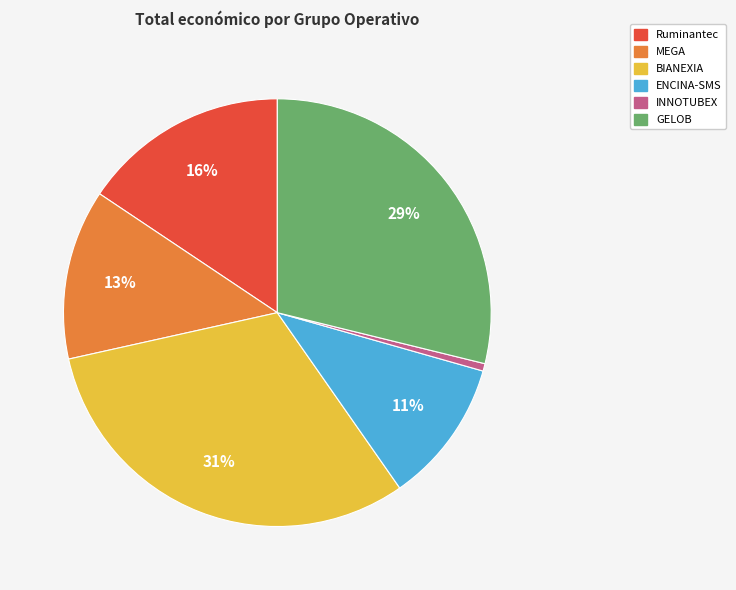

Is there a majority slice in this chart?

No